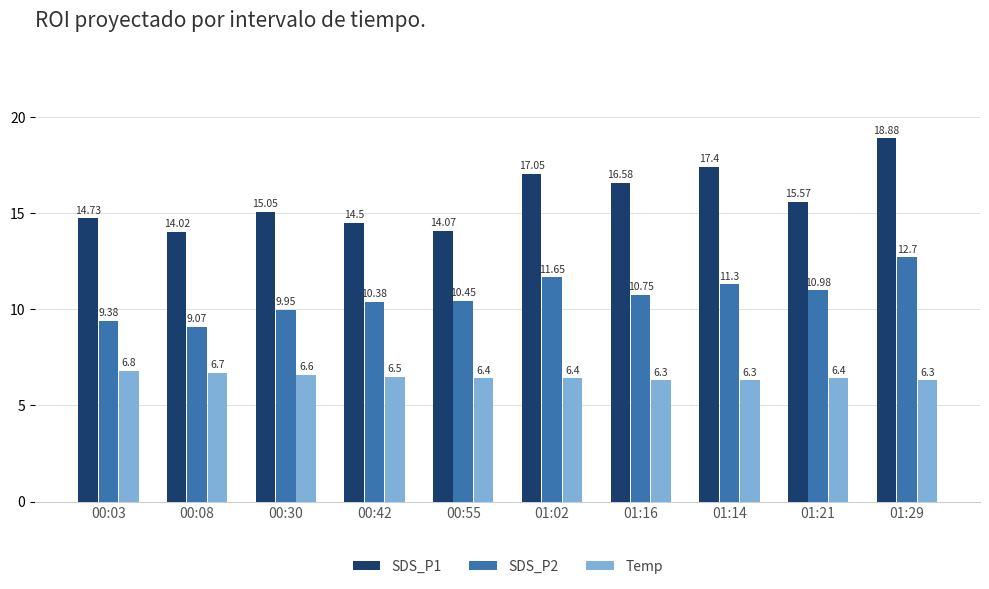

What is the difference between the maximum and minimum values in the SDS_P1 series?

4.9